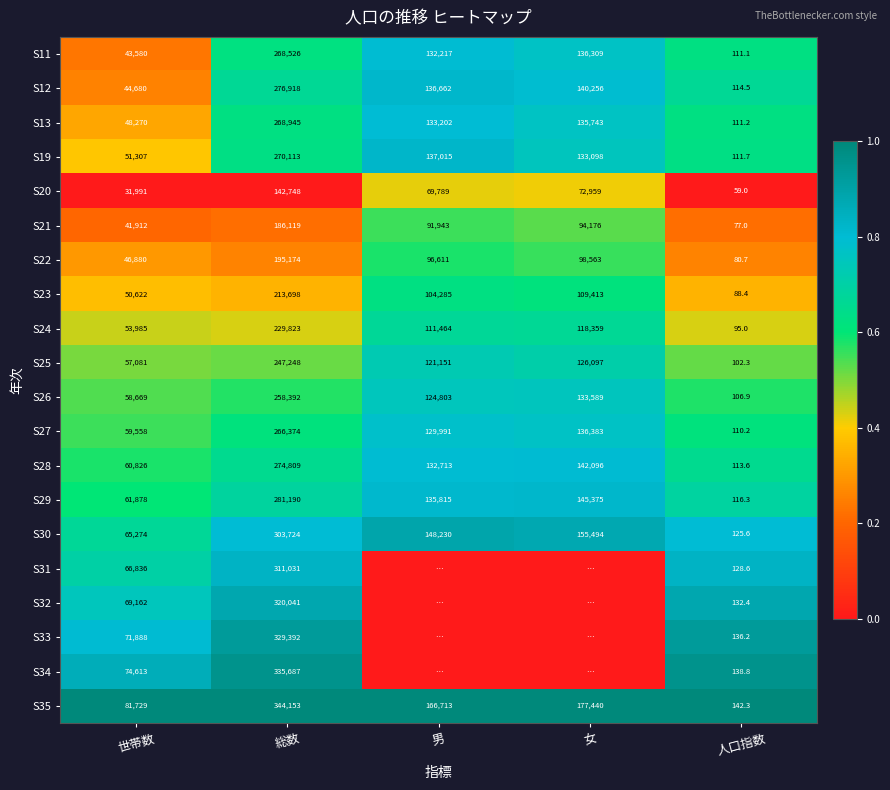

How many distinct data groups are displayed?

20